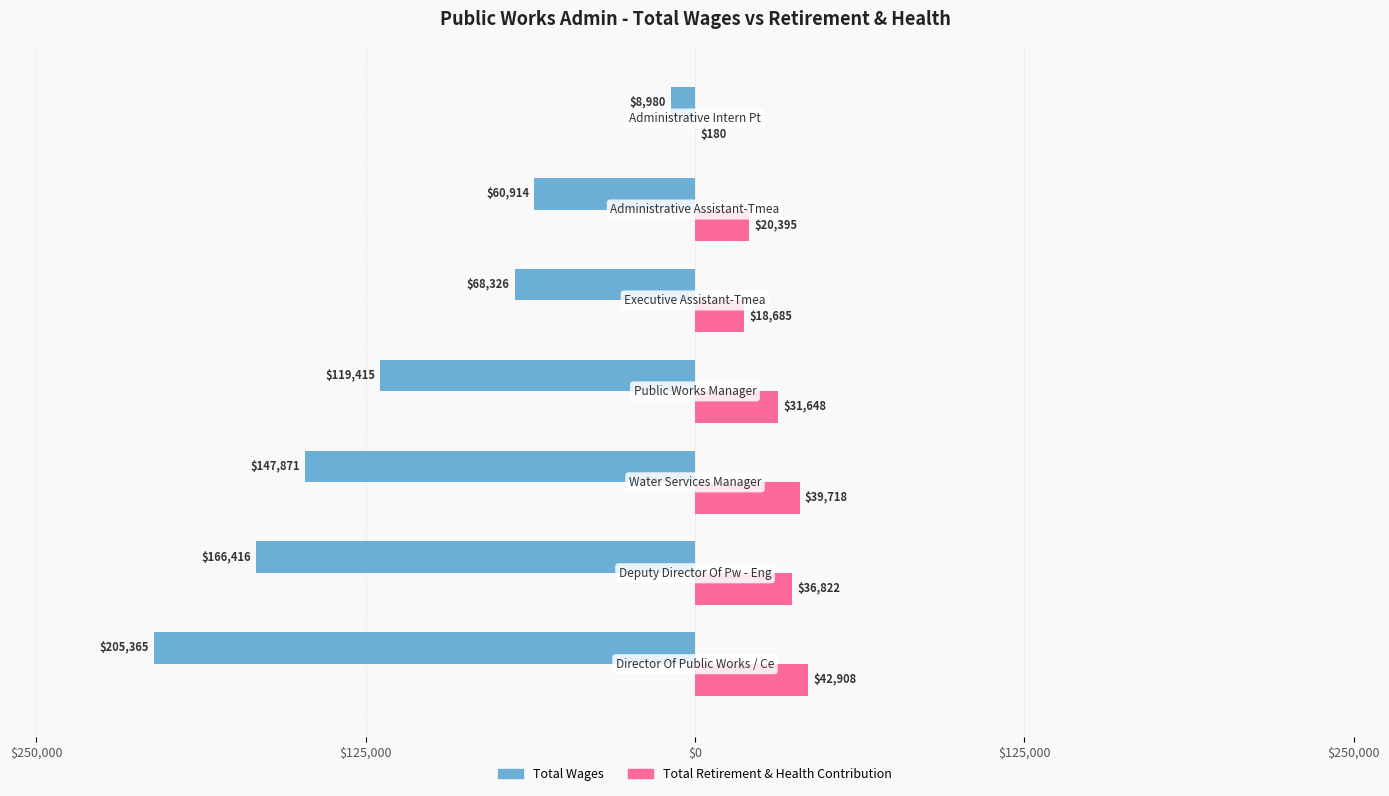

What are all the series names shown in the legend?

Total Wages, Total Retirement & Health Contribution